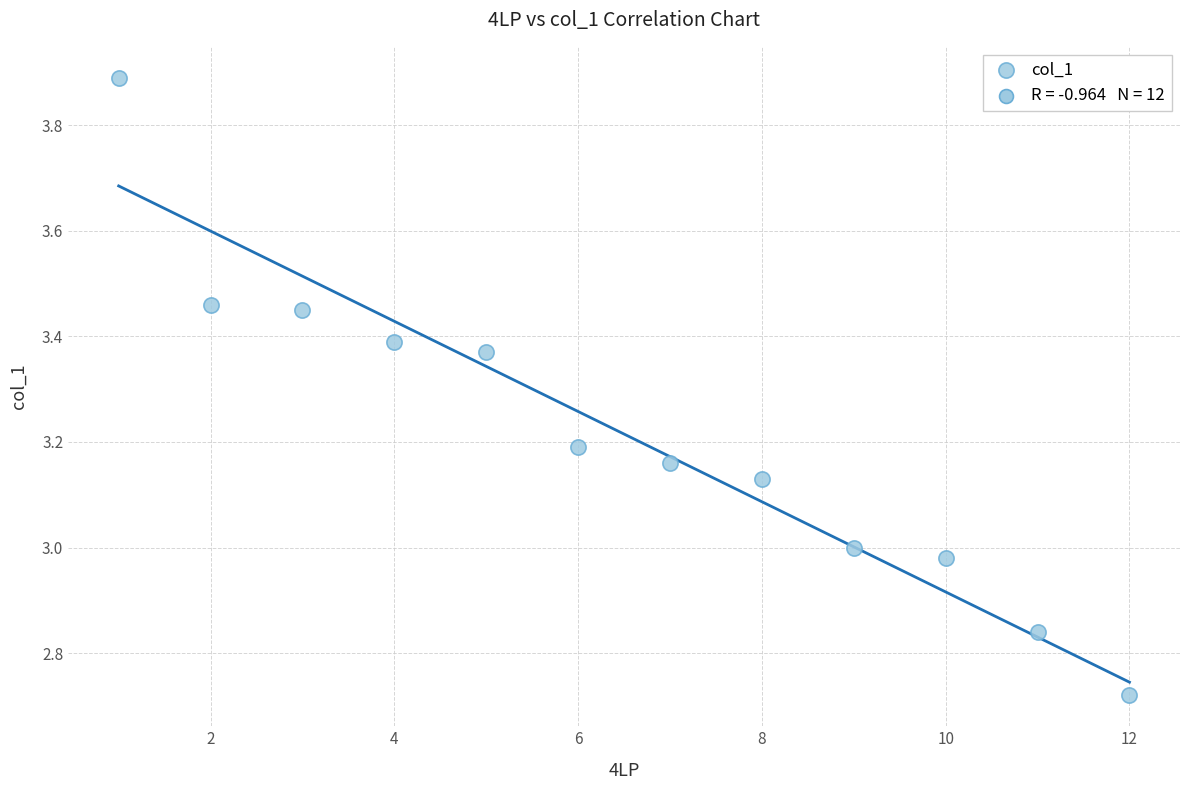

What is the range of X values (max minus min)?

11.0